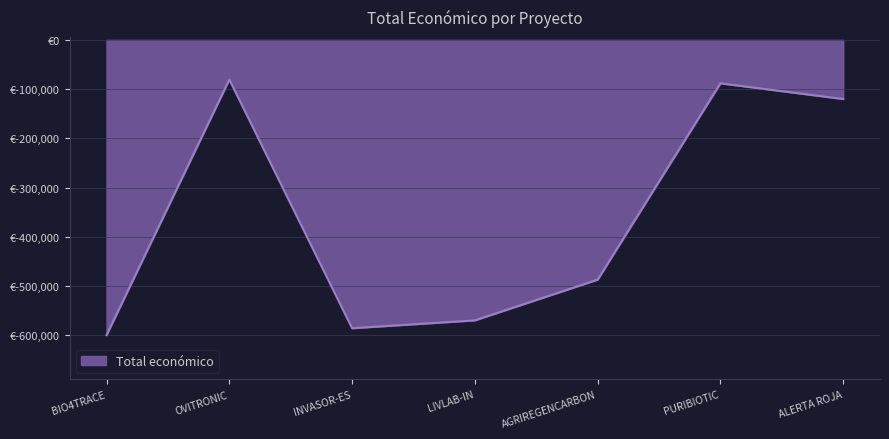

Does the chart display data point markers on the line(s)?

No